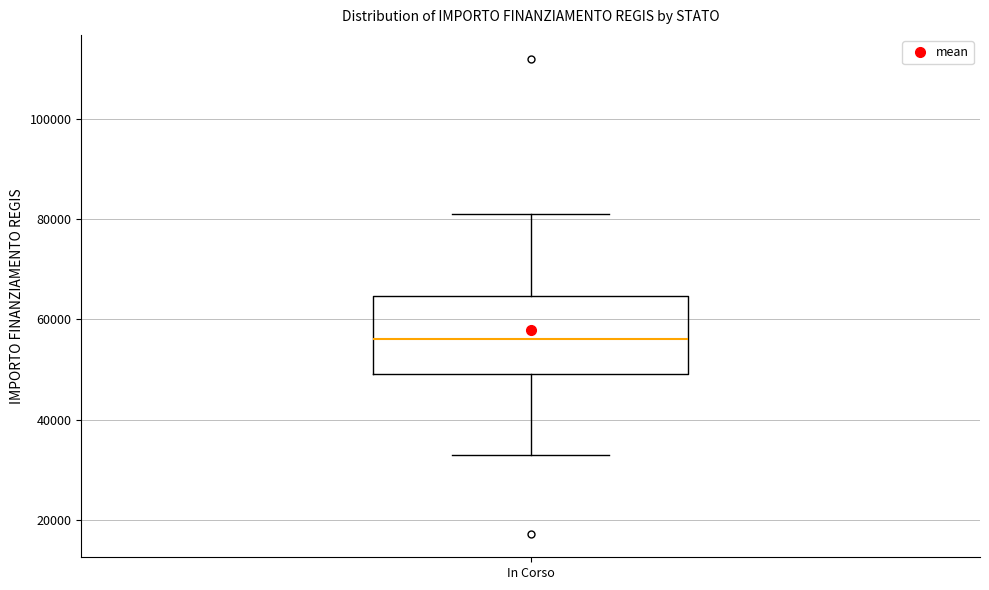

Transcribe this box plot: give where the median line is, the range the box spans, and where the two whiskers end, as read against the y-axis. The values are not printed on the chart, so give them approximately, as read against the axis.

median 56000, box 50000 to 64000, whiskers 32000 to 80000